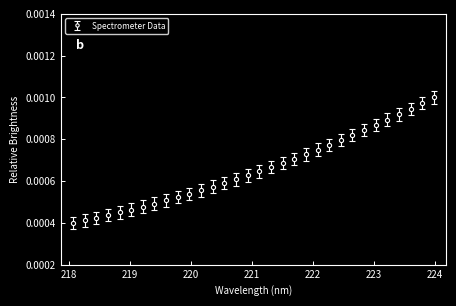

How many values are between 0 and 1?

32